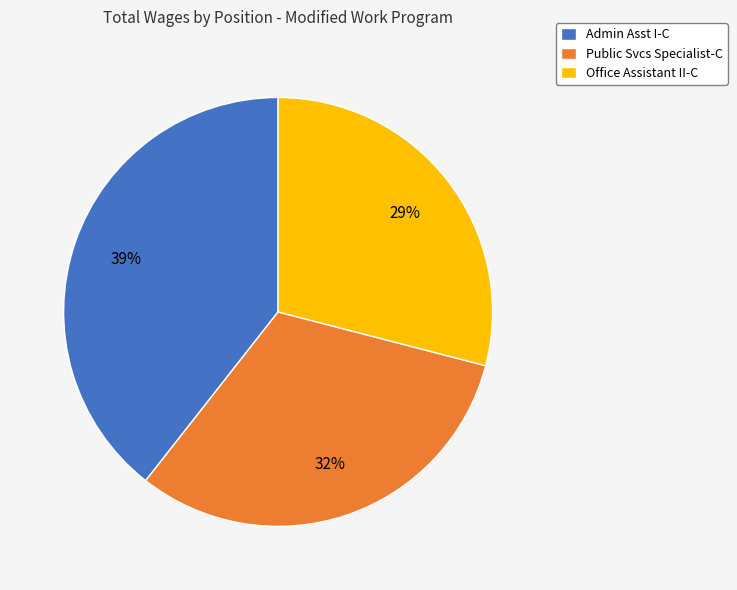

Which category has the biggest portion of the pie?

Admin Asst I-C